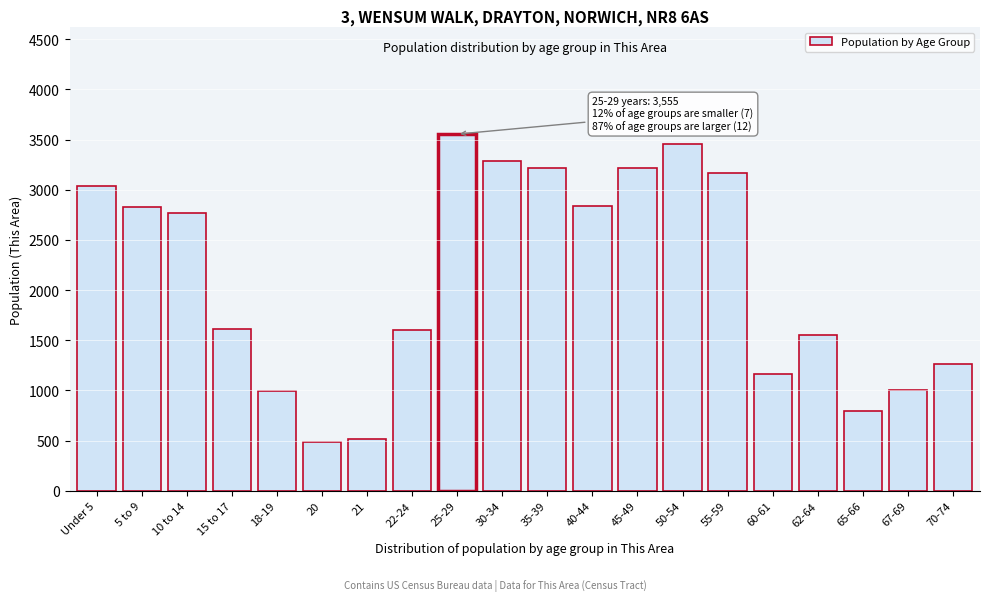

Is it true that the value at 15 to 17 is 708?

False